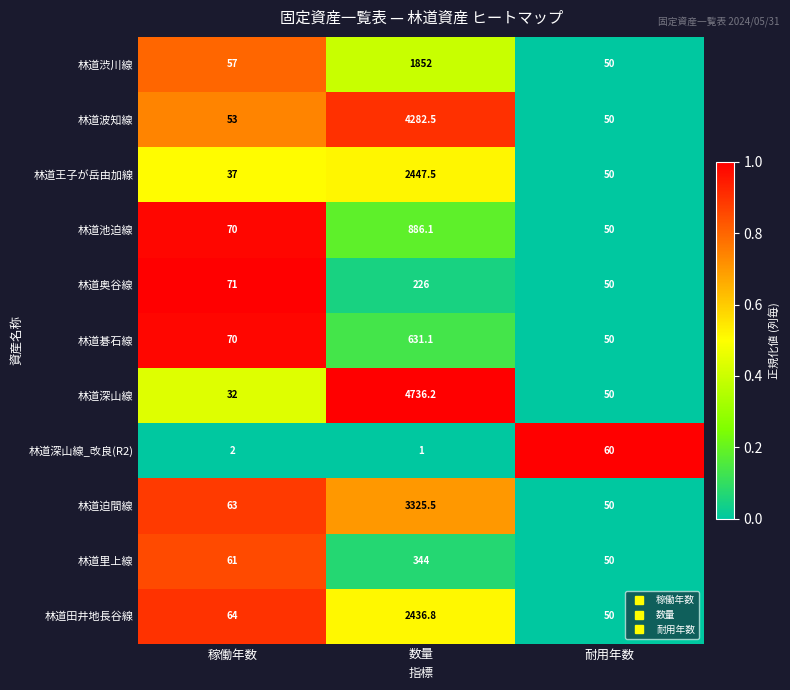

What is the difference between the 林道王子が岳由加線 values at 耐用年数 and 稼働年数?

13.0